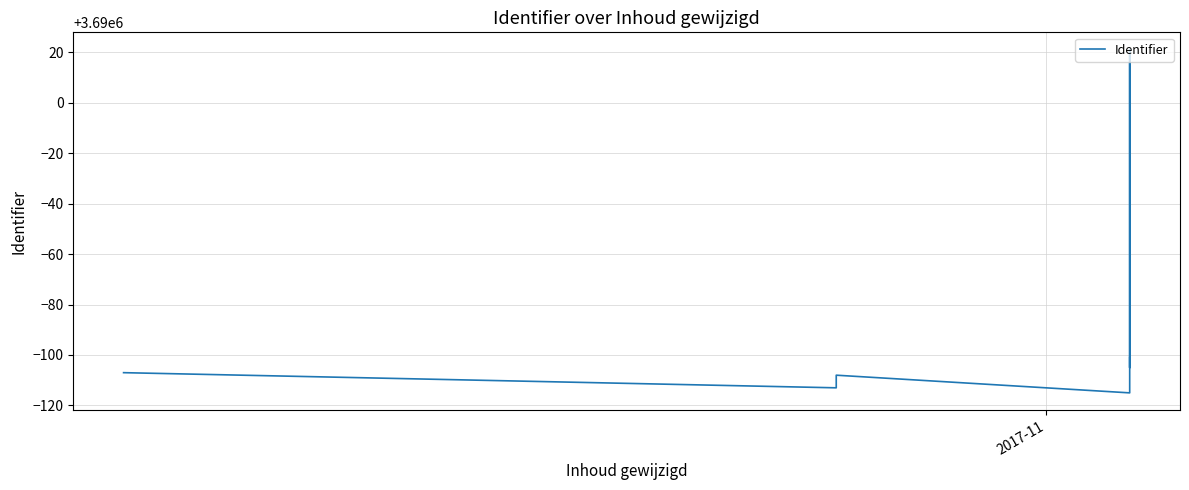

Is this an area chart (filled region under the line)?

No